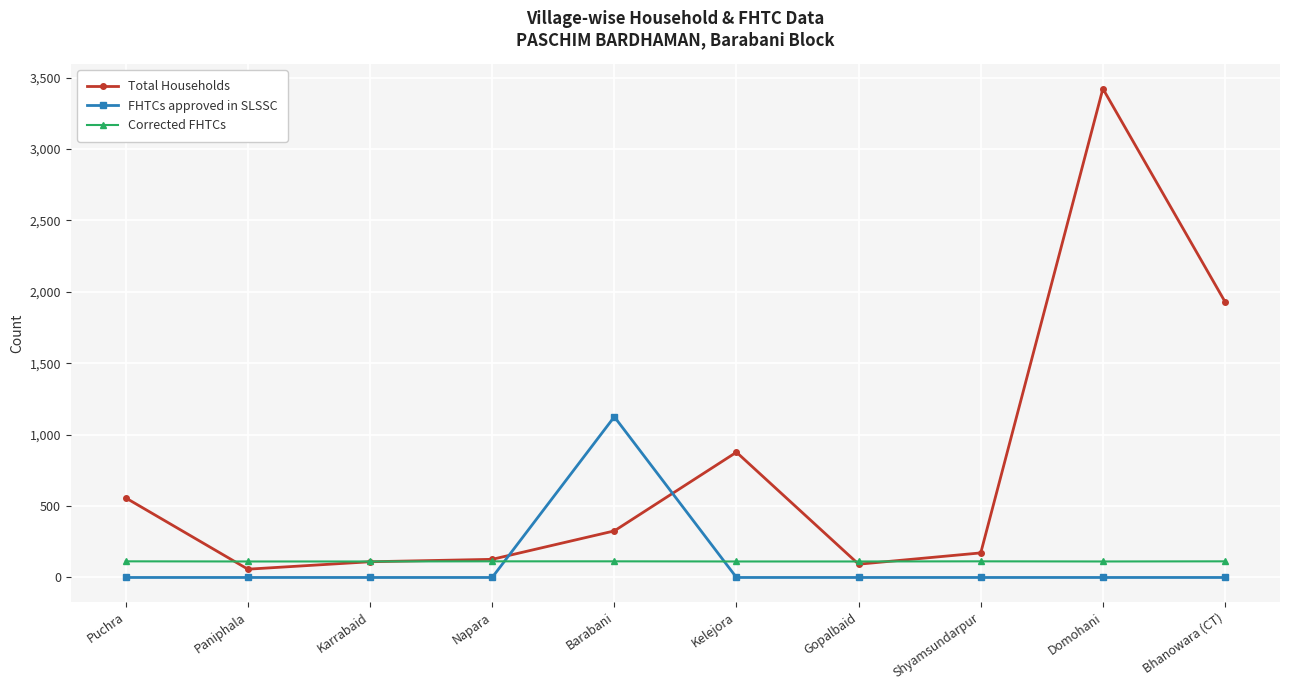

What is the label of the 9th point from the right?

Paniphala